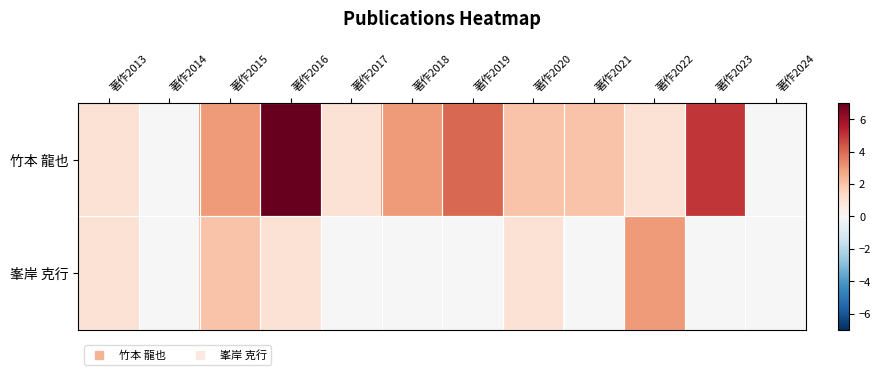

How many categories are shown in the chart?

12